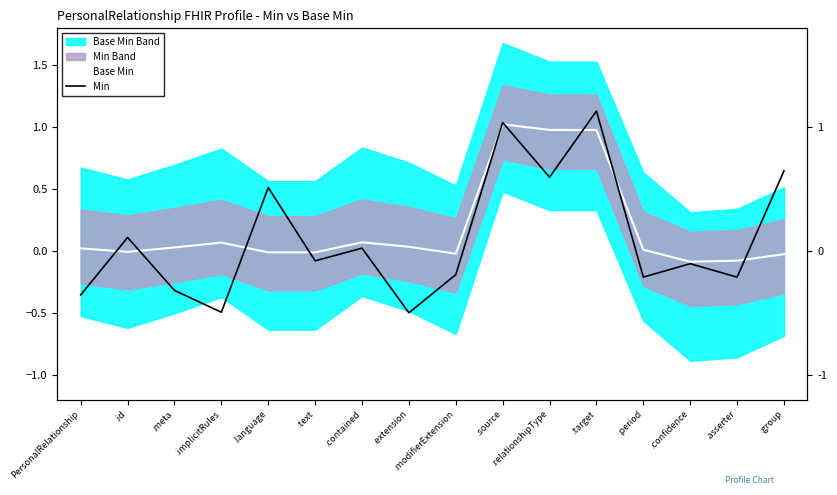

How many interior local valleys does the Base Min series have?

4